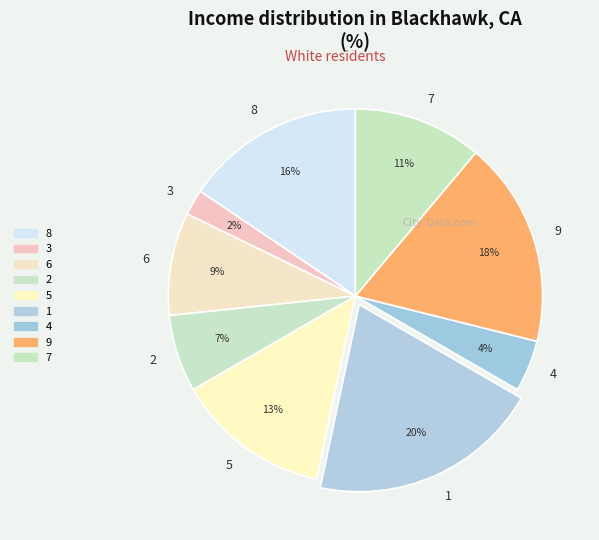

Is the sum of 1 and 2 greater than half?

No